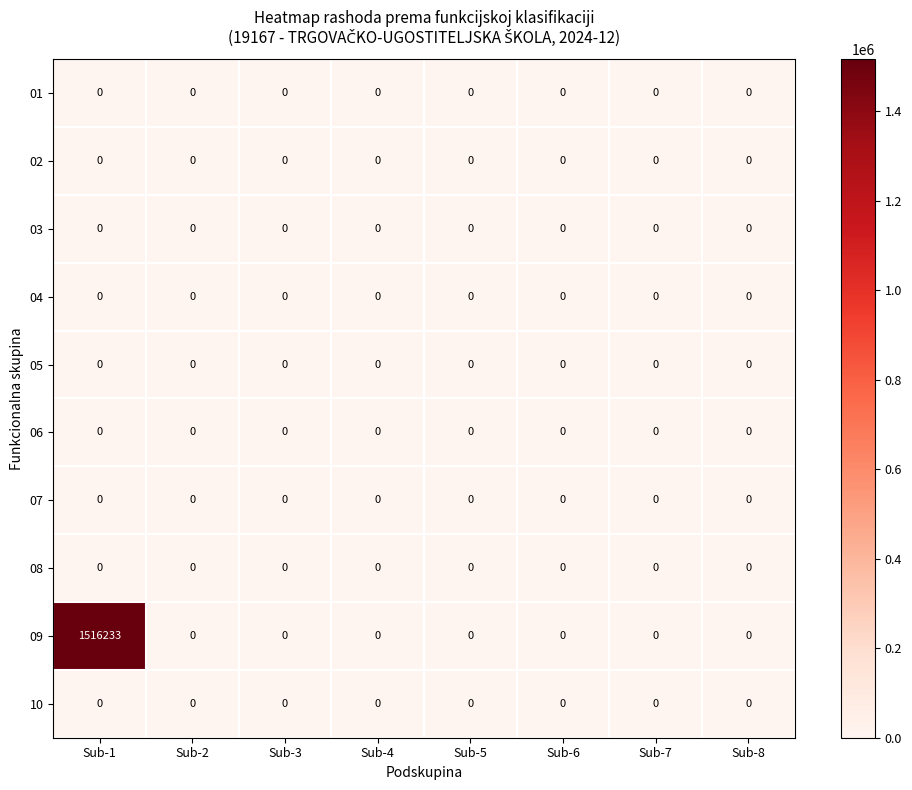

Which series has the largest total across all categories?

09